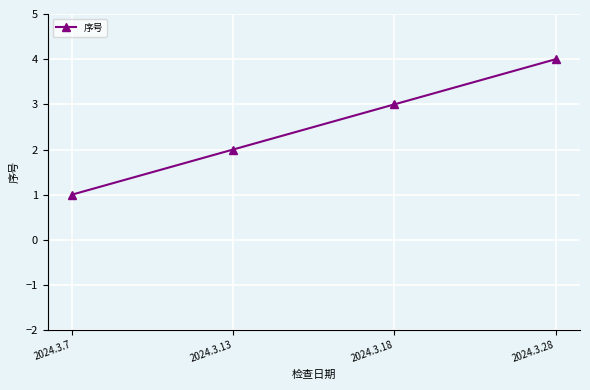

Count the number of data series in this chart.

1